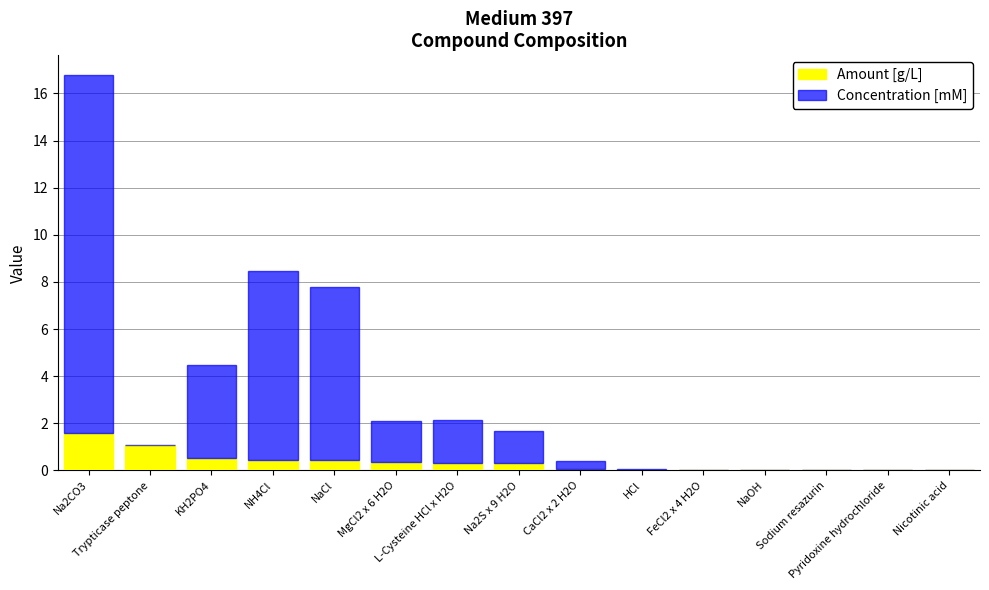

What is the maximum value for Amount [g/L]?

1.6